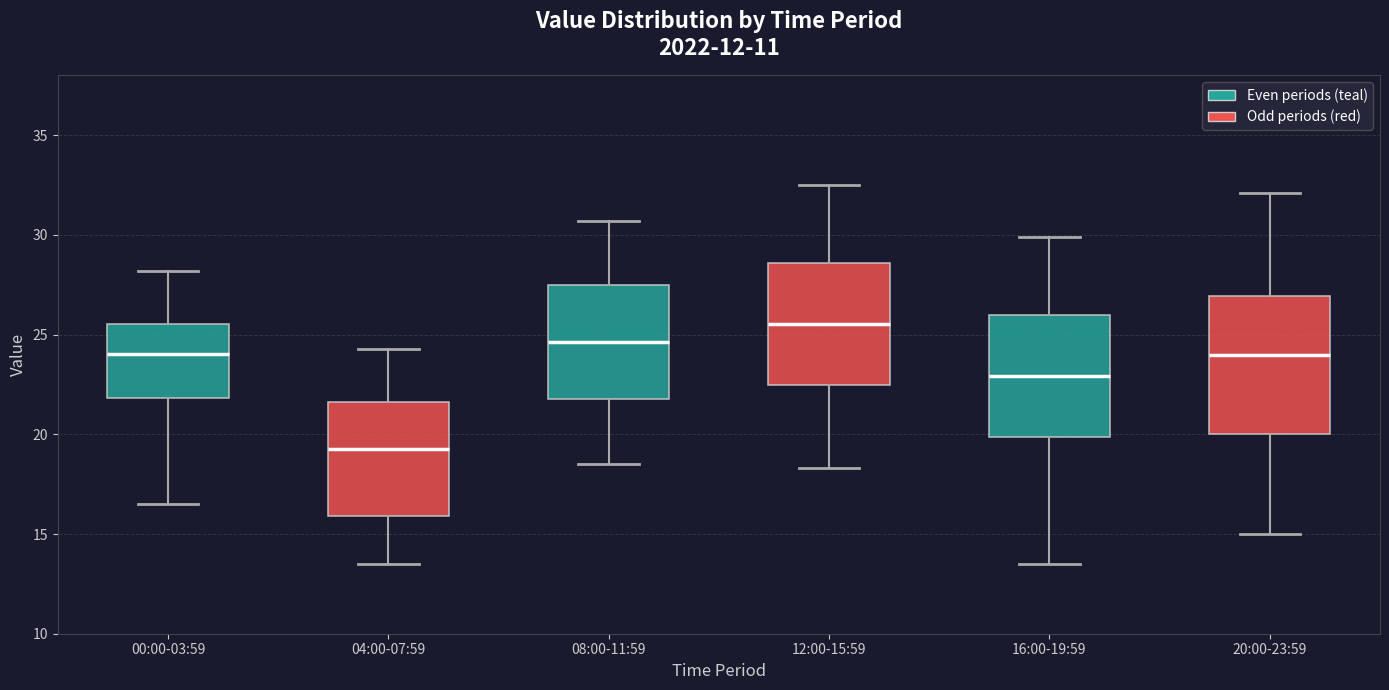

Reading left to right, transcribe this box plot: for each box, give where its median line is, the range the box spans, and where its two whiskers end, as read against the y-axis. The values are not printed on the chart, so give them approximately, as read against the axis.

00:00-03:59: median 24.0, box 22.0 to 25.5, whiskers 16.5 to 28.0
04:00-07:59: median 19.5, box 16.0 to 21.5, whiskers 13.5 to 24.5
08:00-11:59: median 24.5, box 22.0 to 27.5, whiskers 18.5 to 30.5
12:00-15:59: median 25.5, box 22.5 to 28.5, whiskers 18.5 to 32.5
16:00-19:59: median 23.0, box 20.0 to 26.0, whiskers 13.5 to 30.0
20:00-23:59: median 24.0, box 20.0 to 27.0, whiskers 15.0 to 32.0